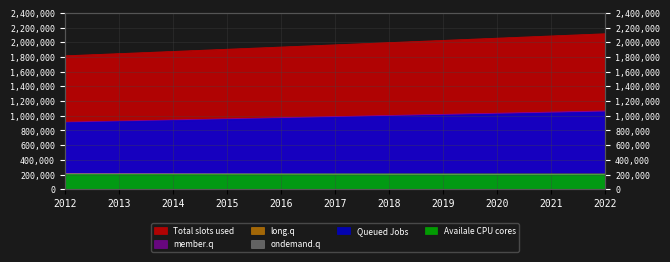

What is the smallest value displayed?

199396